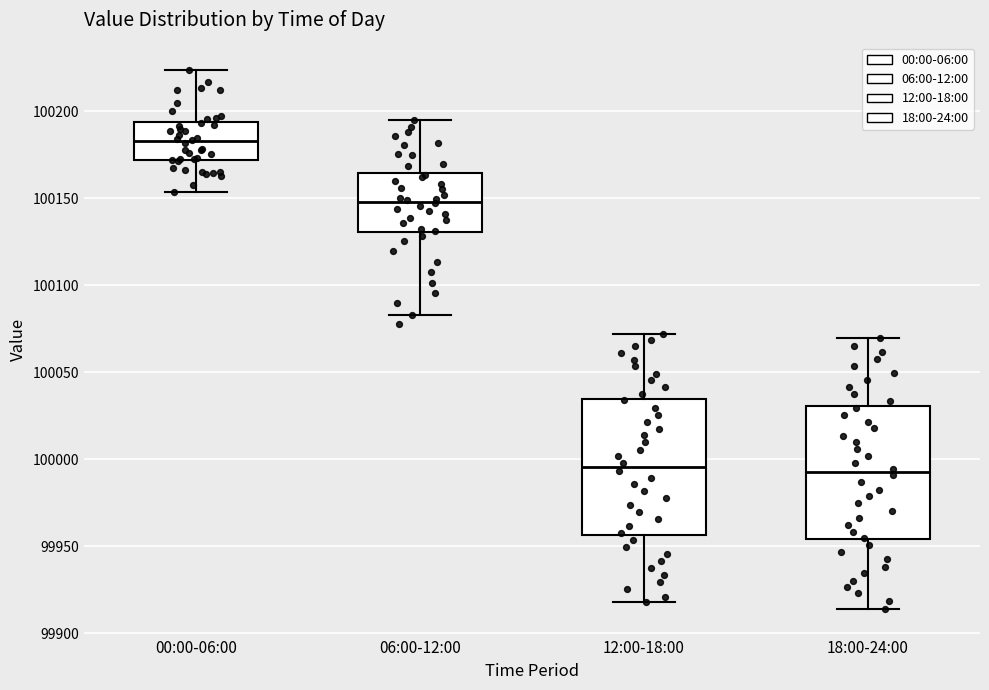

Where does the lower whisker of the box for 00:00-06:00 end on the y-axis? The values are not printed on the chart, so give them approximately, as read against the axis.

100155